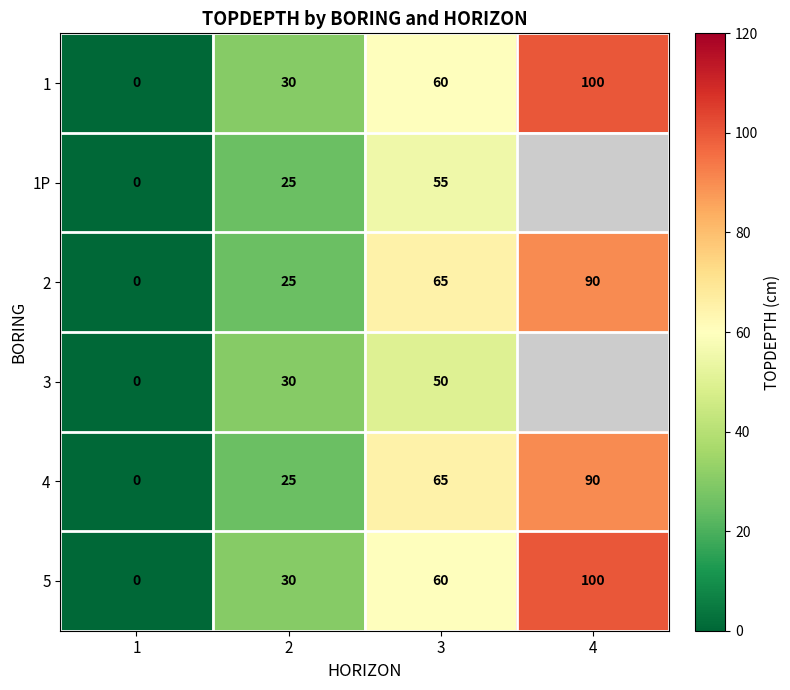

At which category does the chart reach its minimum across all series?

1